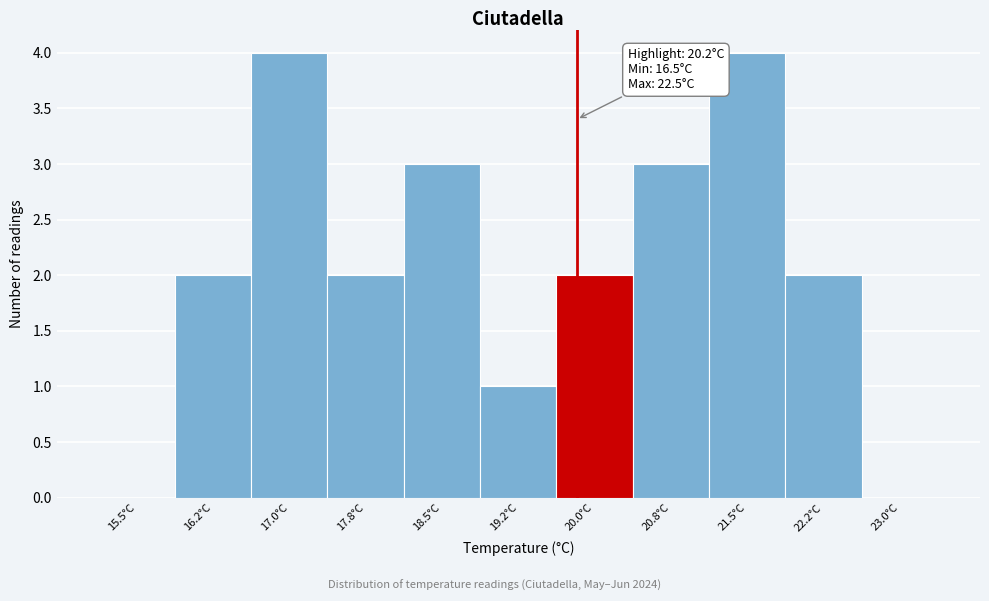

Reading right to left, list all the values displayed in this chart.

23.0°C=0	22.2°C=2	21.5°C=4	20.8°C=3	20.0°C=2	19.2°C=1	18.5°C=3	17.8°C=2	17.0°C=4	16.2°C=2	15.5°C=0